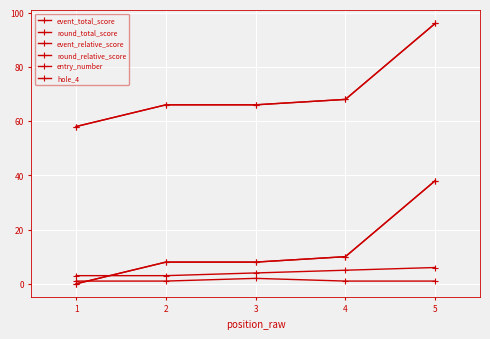

Between 4 and 5, which is larger?

5